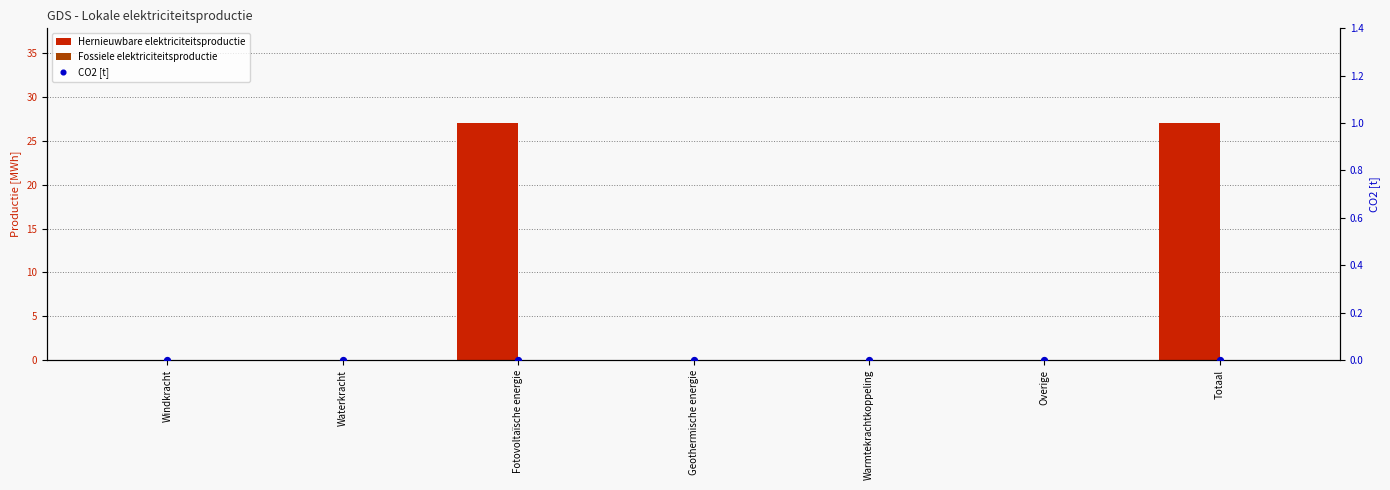

What is the total value across all series at Fotovoltaïsche energie?

27.0